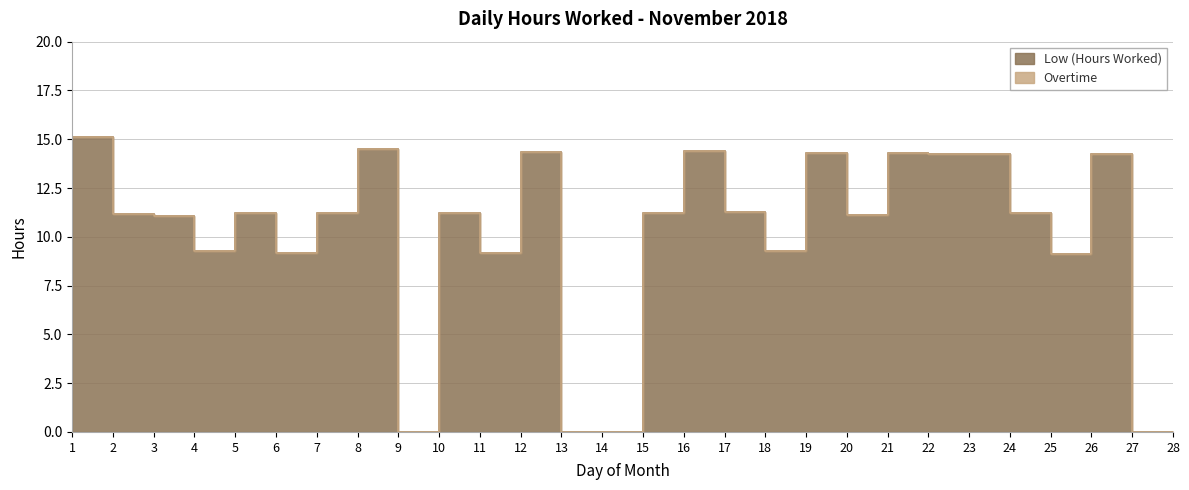

List the labels in order of value, largest first.

1, 8, 16, 12, 19, 21, 22, 23, 26, 17, 10, 15, 24, 7, 5, 2, 20, 3, 4, 18, 11, 6, 25, 9, 13, 14, 27, 28